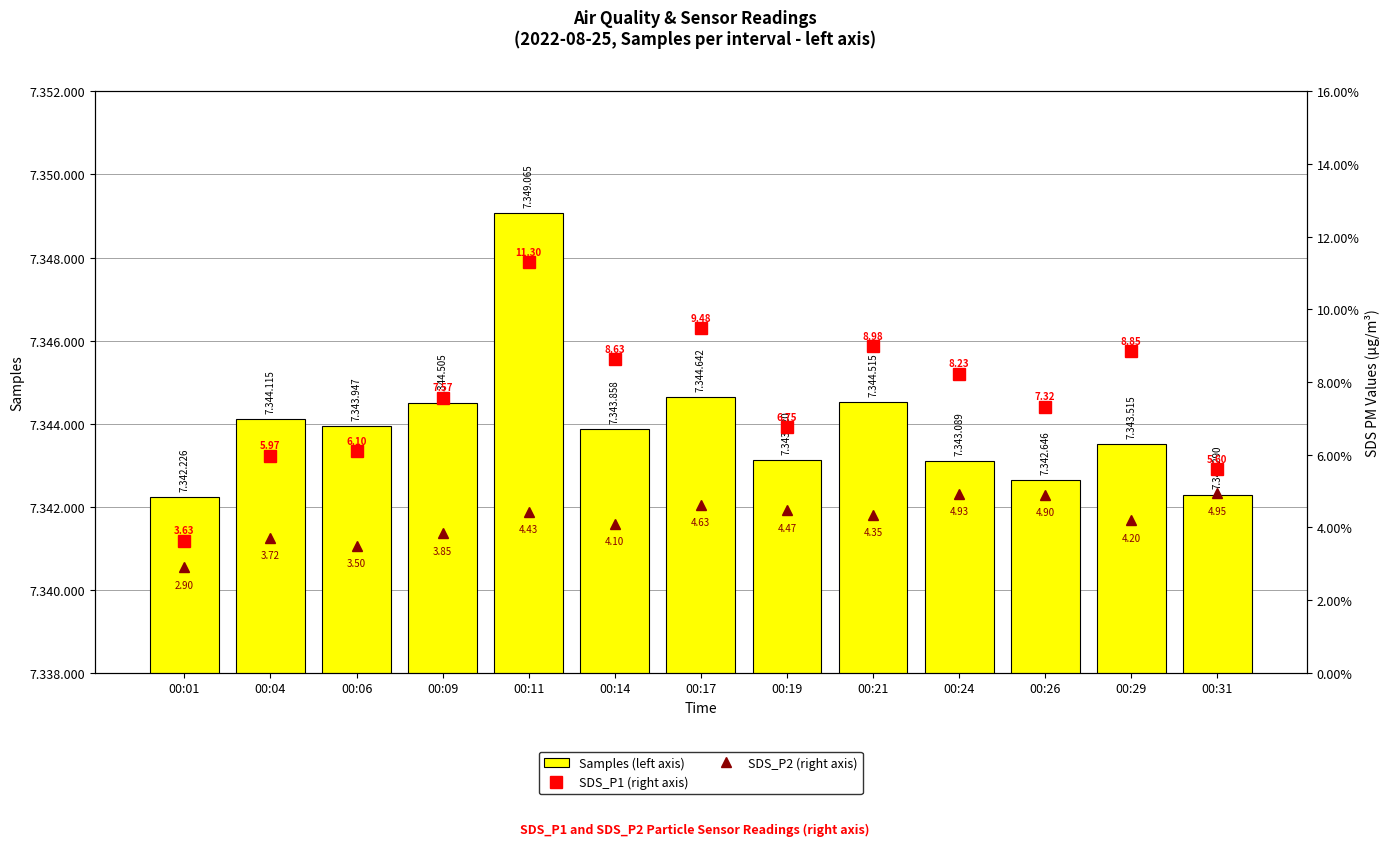

Read the SDS_P2 (right axis) value at 00:09.

3.9